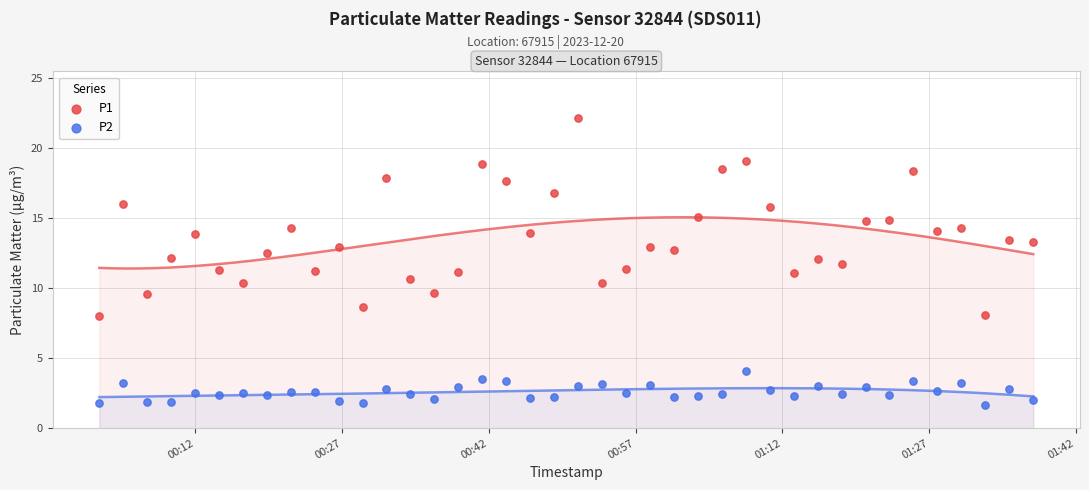

Which series has the widest spread of Y values?

P1